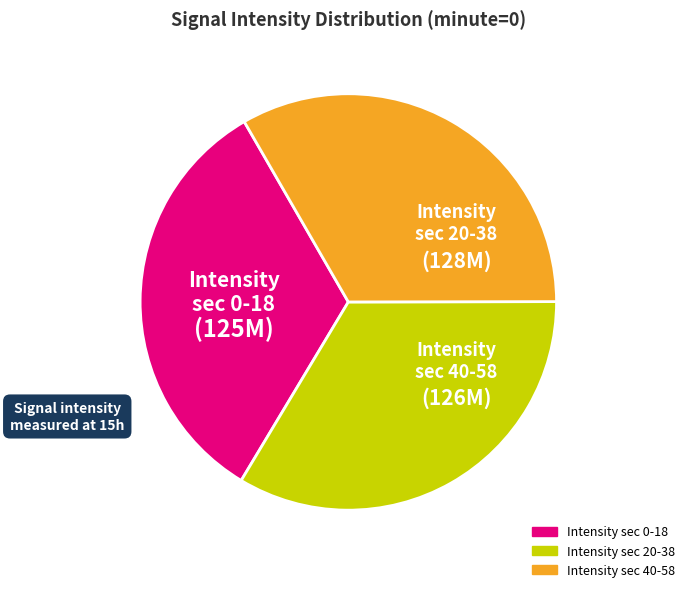

Does any single category account for the majority?

No